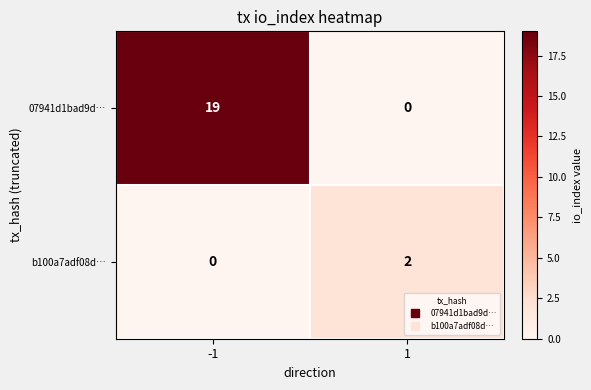

At which category does the chart reach its peak across all series?

-1